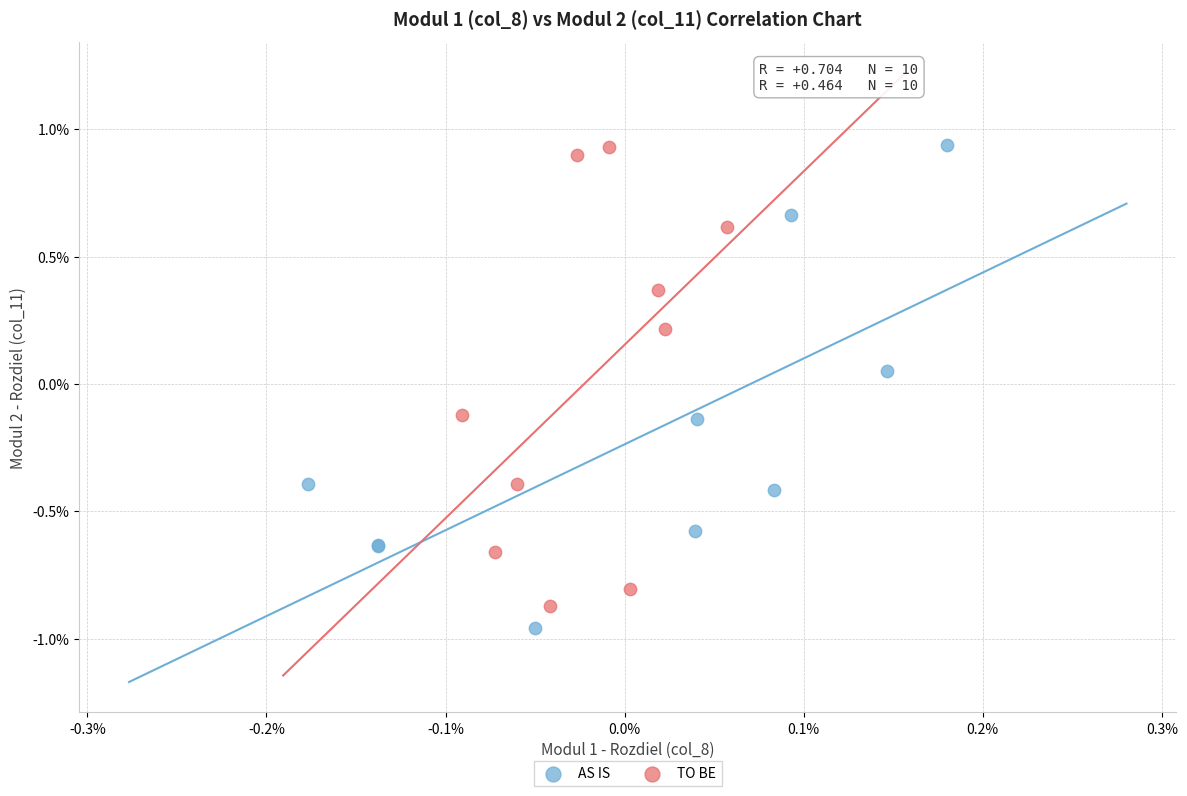

Which series reaches the minimum Y coordinate?

AS IS